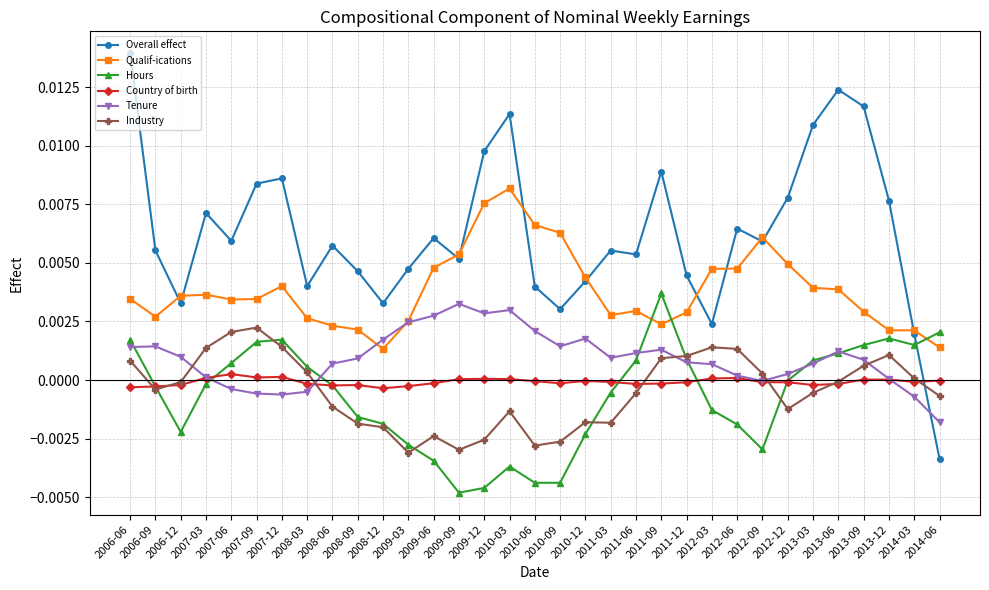

Which category has the highest value in the Industry series?

2007-09